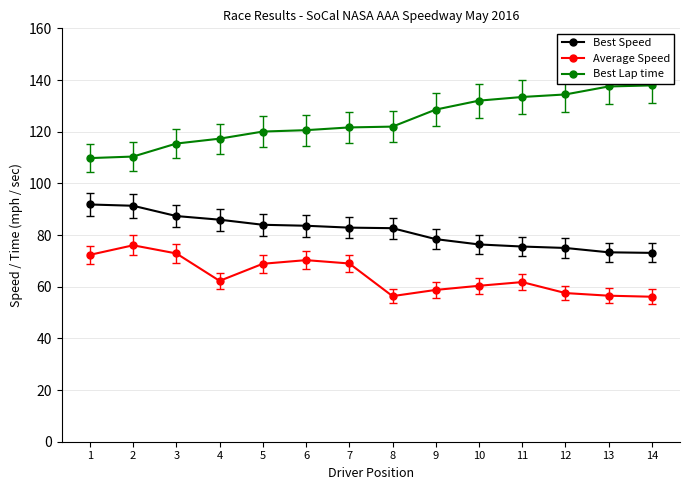

Is the value of Best Speed at 6 greater than the value of Best Lap time at 13?

No